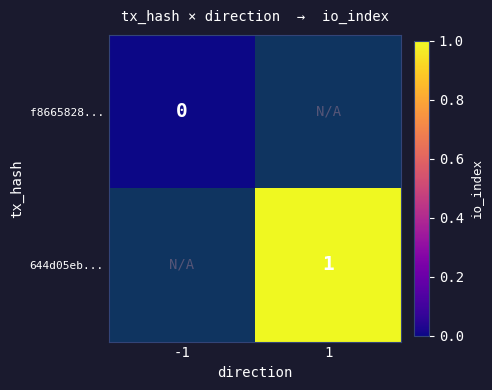

The value of 644d05eb... at 1 is 0. True or false?

False